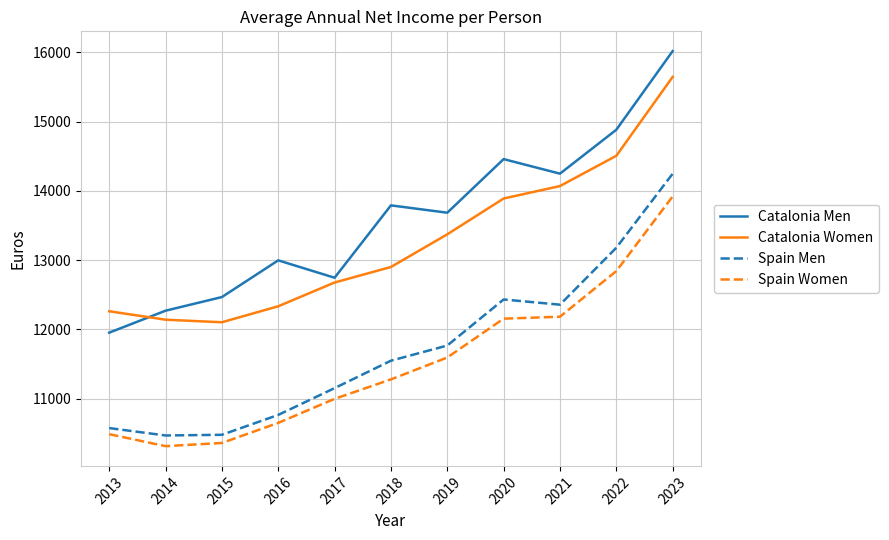

Rank the series by their maximum value, from highest to lowest.

Catalonia Men, Catalonia Women, Spain Men, Spain Women